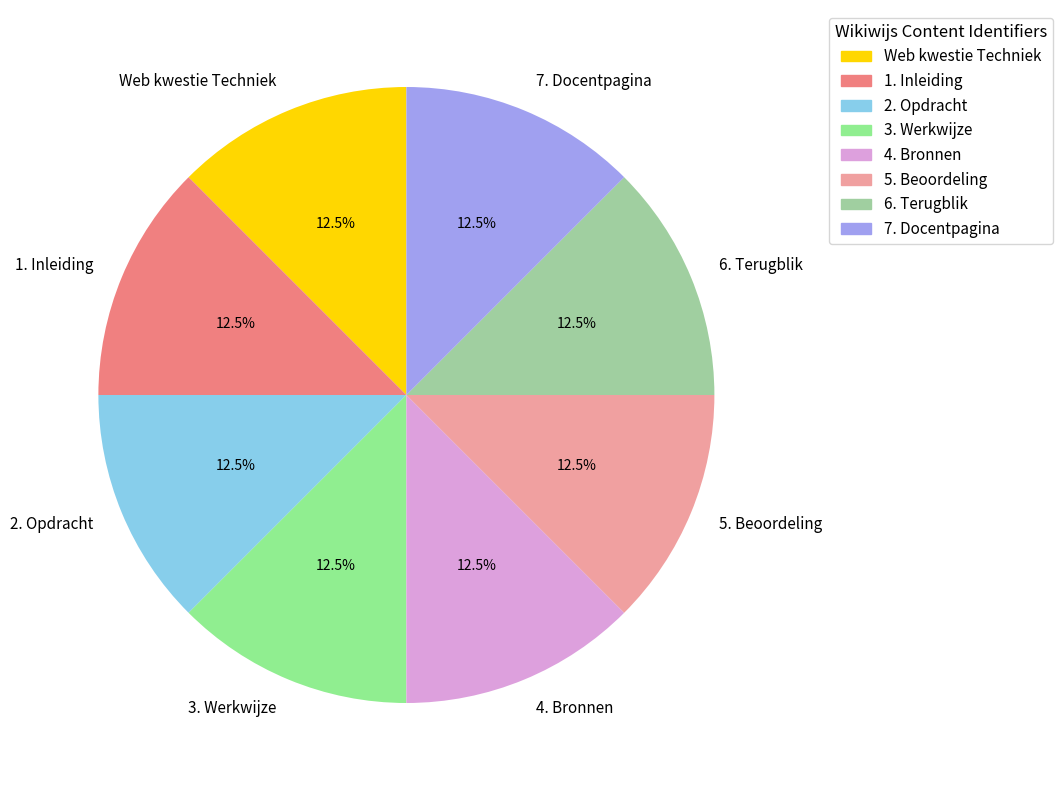

To the nearest percent, what is the average slice percentage?

12%